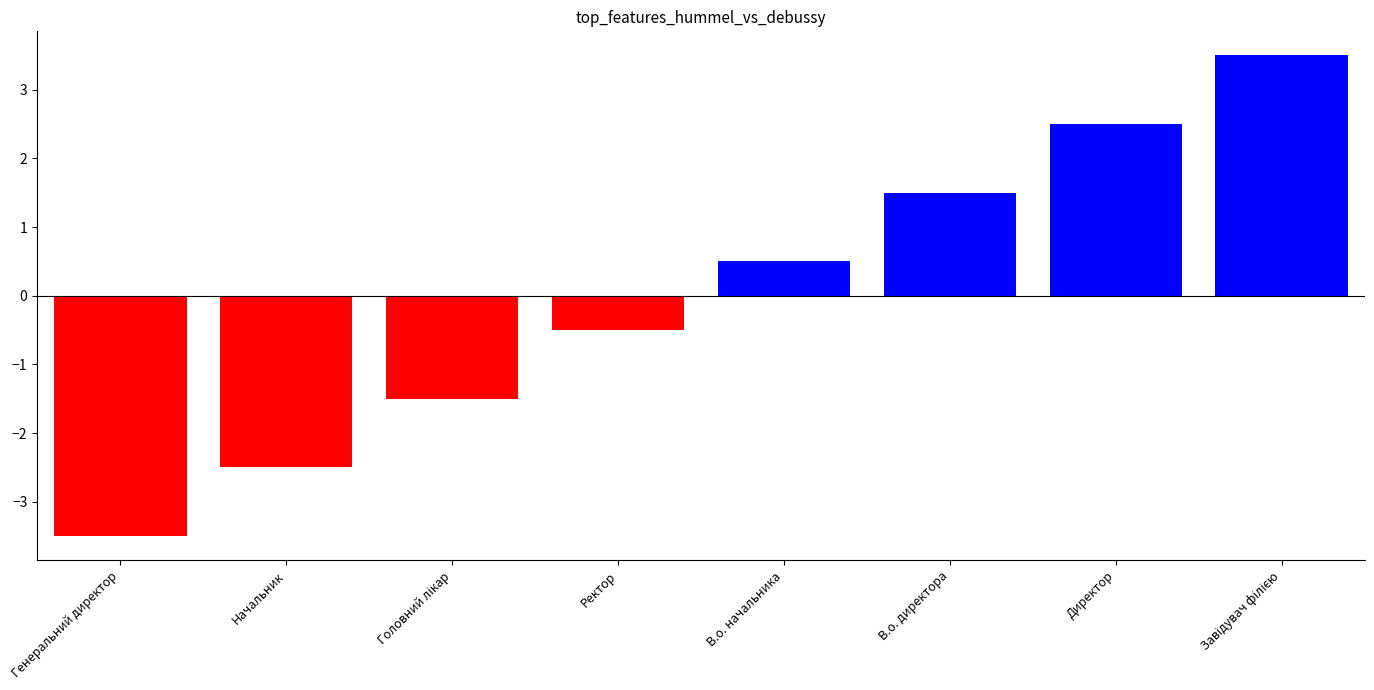

What is the difference between the values at Директор and Ректор?

3.0